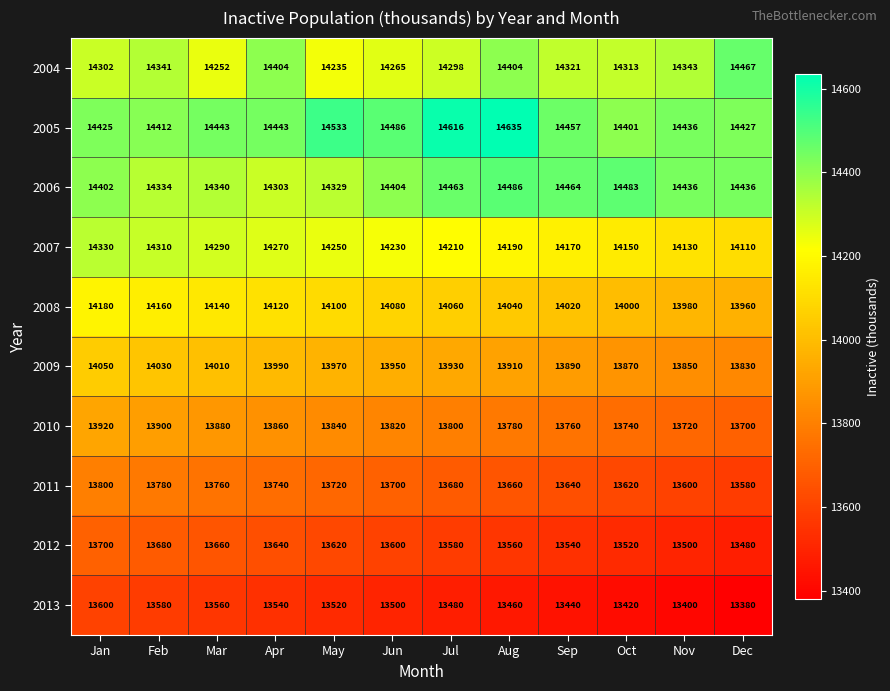

The value of 2007 at Jul is 14210. True or false?

True